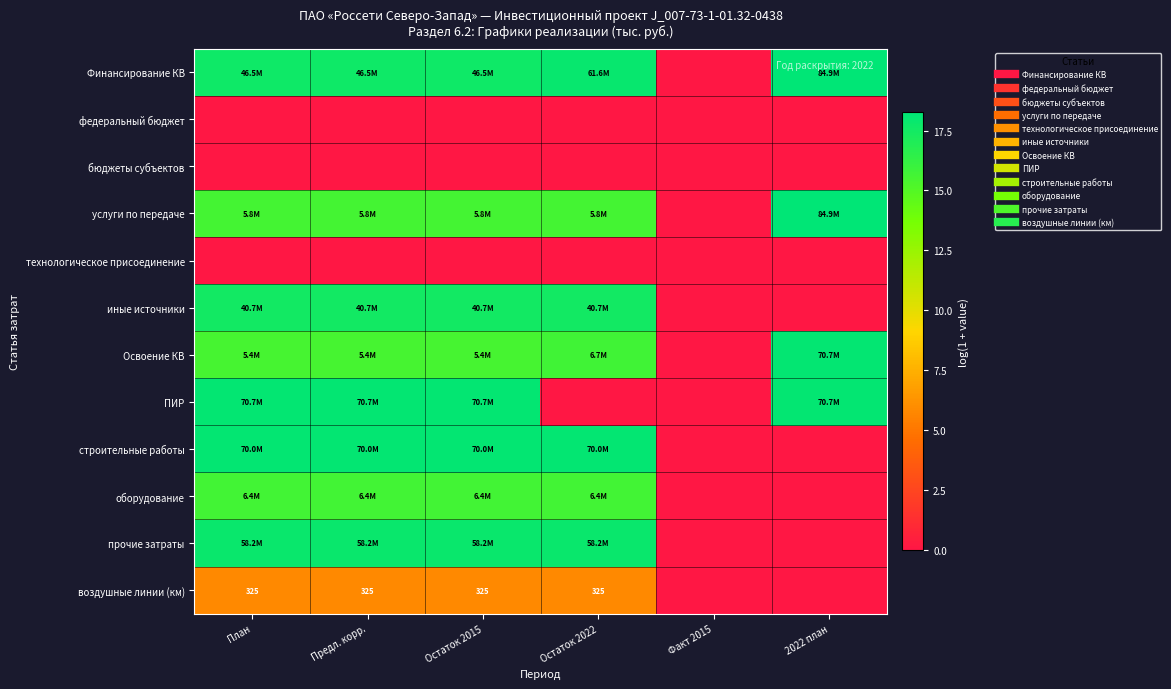

True or false: оборудование has a value of 15.7 at Предл. корр..

True